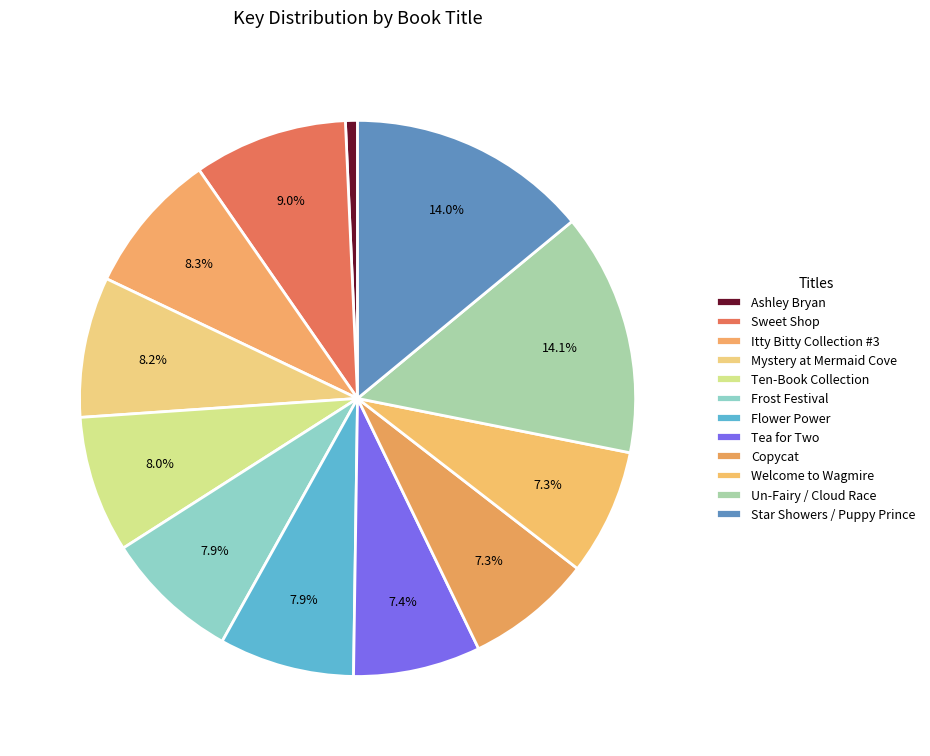

How many segments does this pie chart have?

12